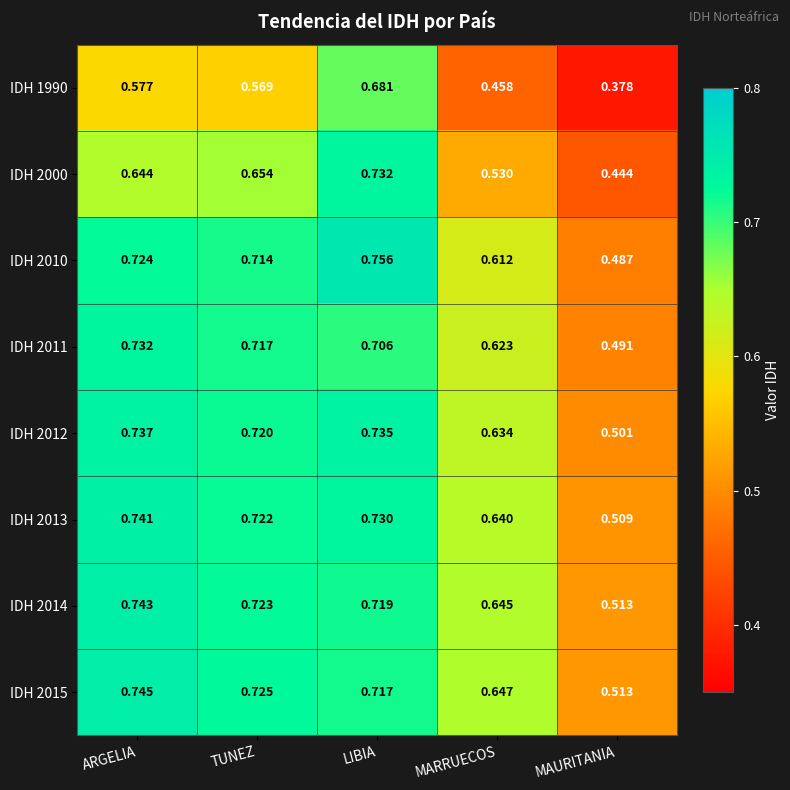

At which category does the chart reach its minimum across all series?

MAURITANIA